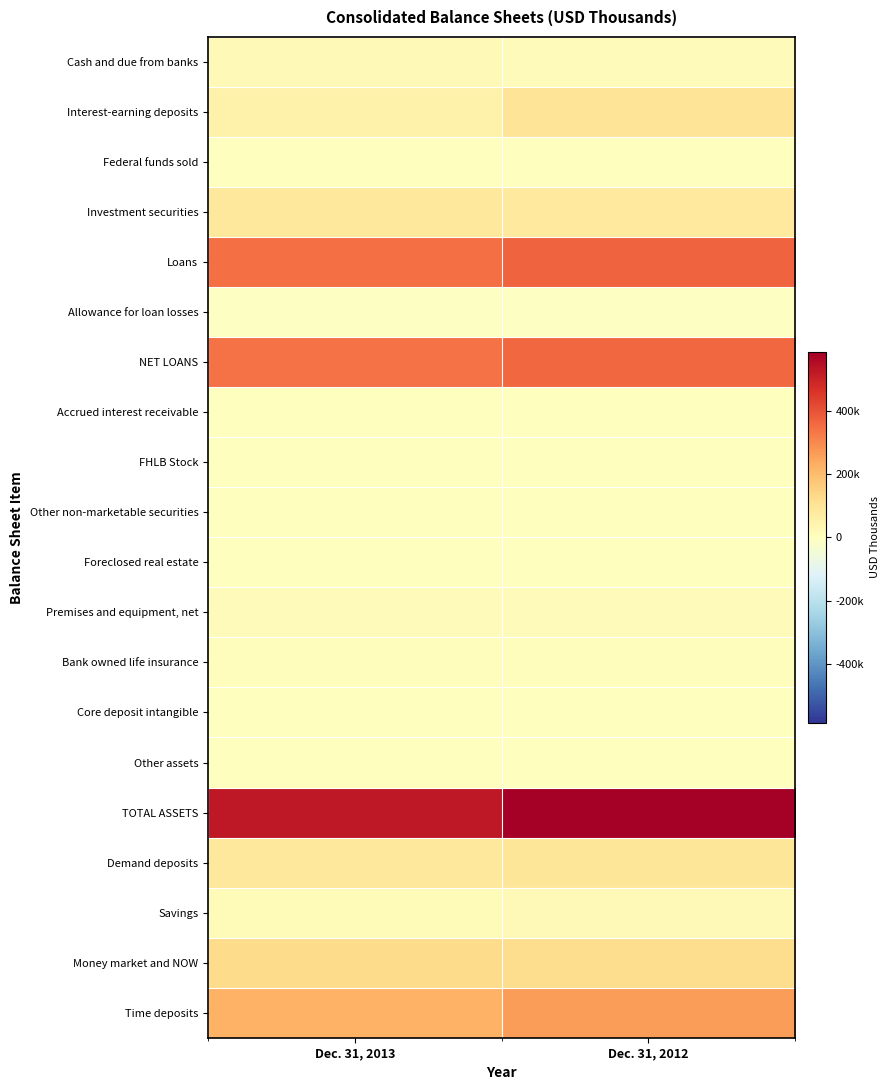

Reading left to right, what are all the values shown in this chart?

Cash and due from banks: Dec. 31, 2013=20151	Dec. 31, 2012=13498
Interest-earning deposits: Dec. 31, 2013=49690	Dec. 31, 2012=97081
Federal funds sold: Dec. 31, 2013=3028	Dec. 31, 2012=3029
Investment securities: Dec. 31, 2013=83836	Dec. 31, 2012=81491
Loans: Dec. 31, 2013=346500	Dec. 31, 2012=367892
Allowance for loan losses: Dec. 31, 2013=-7054	Dec. 31, 2012=-7897
NET LOANS: Dec. 31, 2013=339446	Dec. 31, 2012=359995
Accrued interest receivable: Dec. 31, 2013=1650	Dec. 31, 2012=1636
FHLB Stock: Dec. 31, 2013=796	Dec. 31, 2012=973
Other non-marketable securities: Dec. 31, 2013=1055	Dec. 31, 2012=1105
Foreclosed real estate: Dec. 31, 2013=2008	Dec. 31, 2012=2833
Premises and equipment, net: Dec. 31, 2013=10900	Dec. 31, 2012=10939
Bank owned life insurance: Dec. 31, 2013=8463	Dec. 31, 2012=8228
Core deposit intangible: Dec. 31, 2013=182	Dec. 31, 2012=298
Other assets: Dec. 31, 2013=4441	Dec. 31, 2012=4347
TOTAL ASSETS: Dec. 31, 2013=525646	Dec. 31, 2012=585453
Demand deposits: Dec. 31, 2013=85347	Dec. 31, 2012=92265
Savings: Dec. 31, 2013=16597	Dec. 31, 2012=22139
Money market and NOW: Dec. 31, 2013=124635	Dec. 31, 2012=122727
Time deposits: Dec. 31, 2013=221879	Dec. 31, 2012=261428